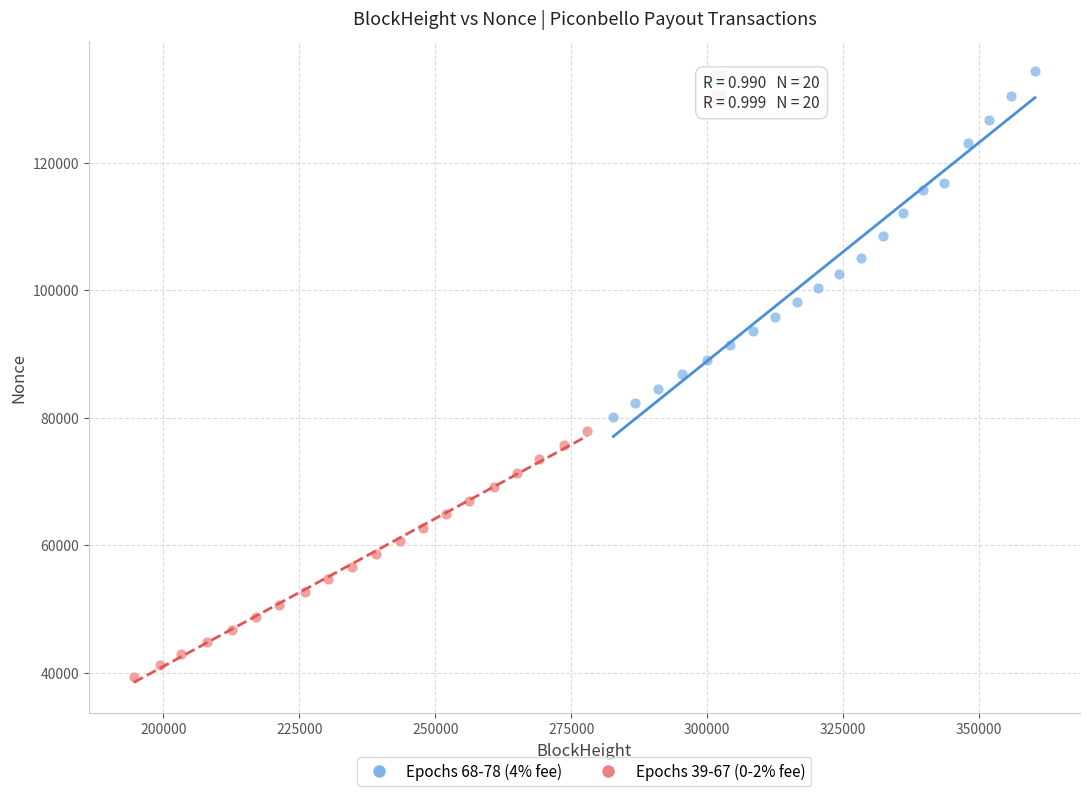

Which series contains the highest Y value?

Epochs 68-78 (4% fee)